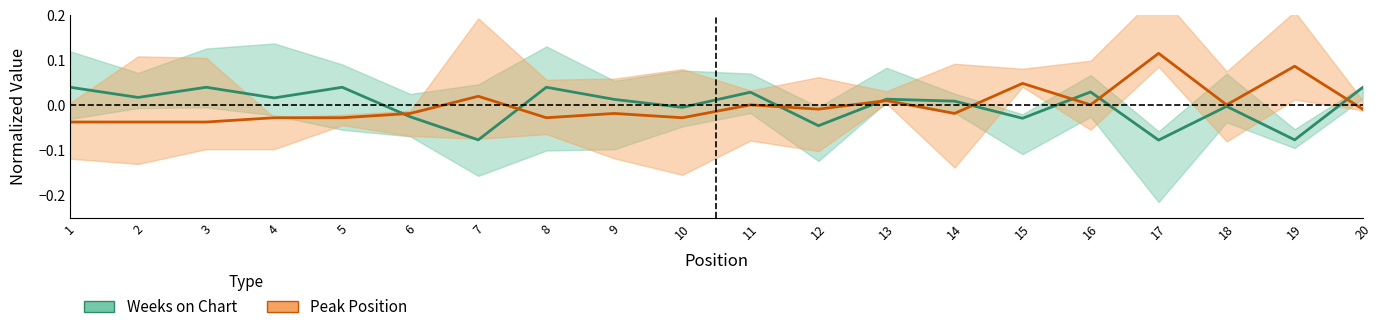

List the series in order of their peak value, highest first.

Peak Position, Weeks on Chart